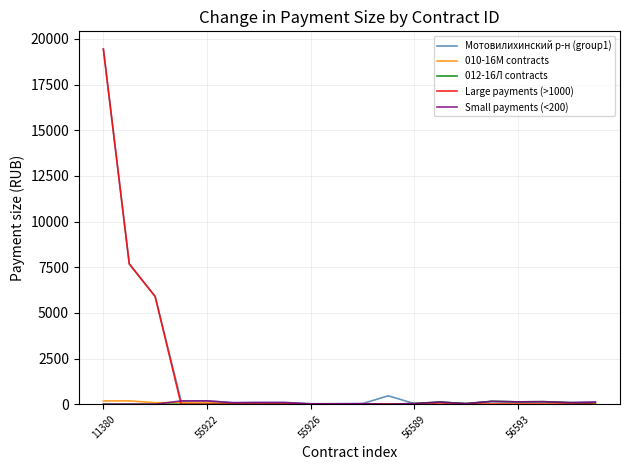

Count the number of data series in this chart.

5